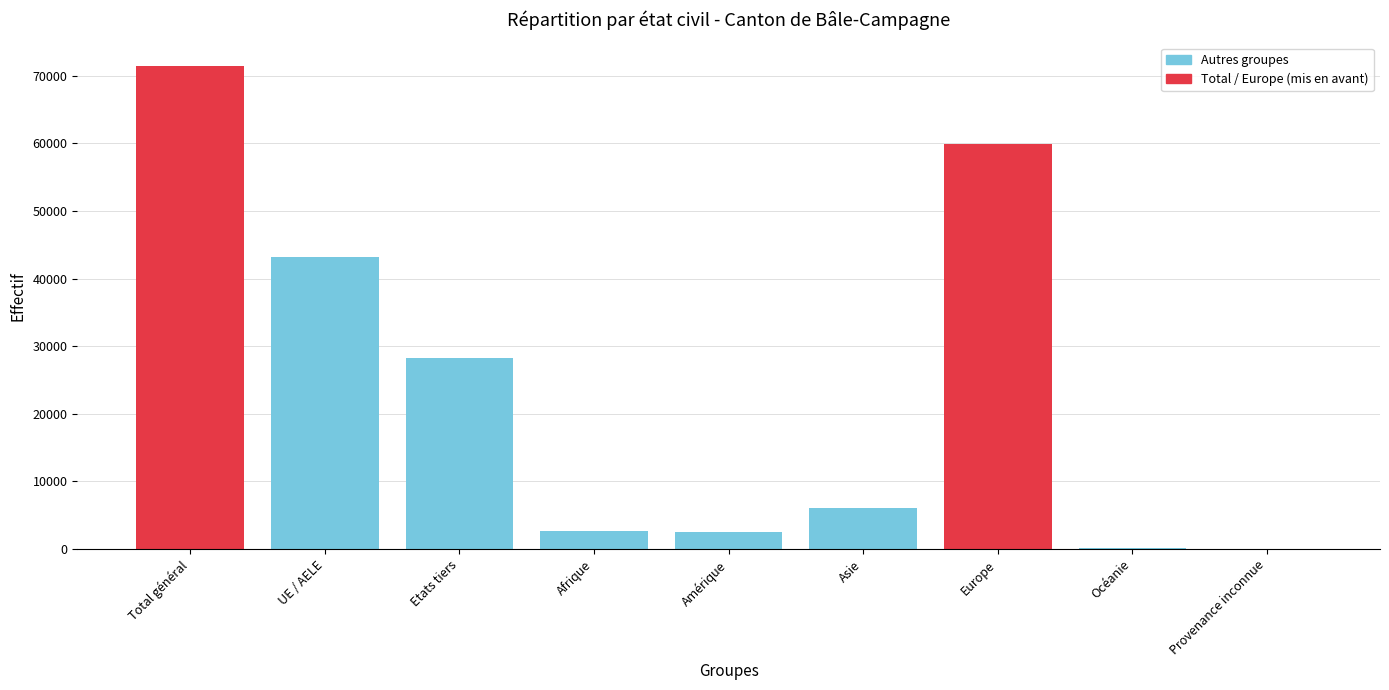

What is the change in value from Asie to Océanie?

-5905